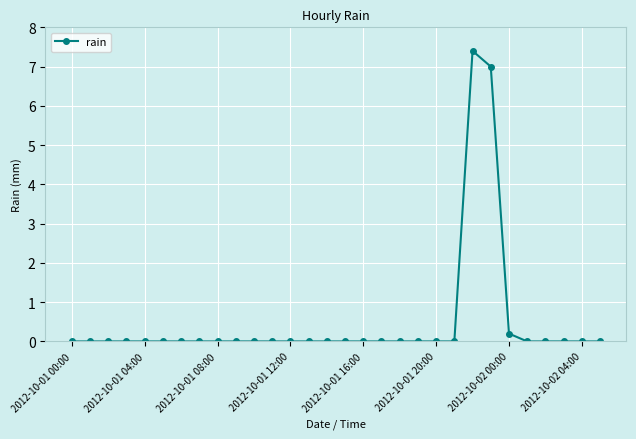

True or false: the data has more than 0 interior local peaks.

True